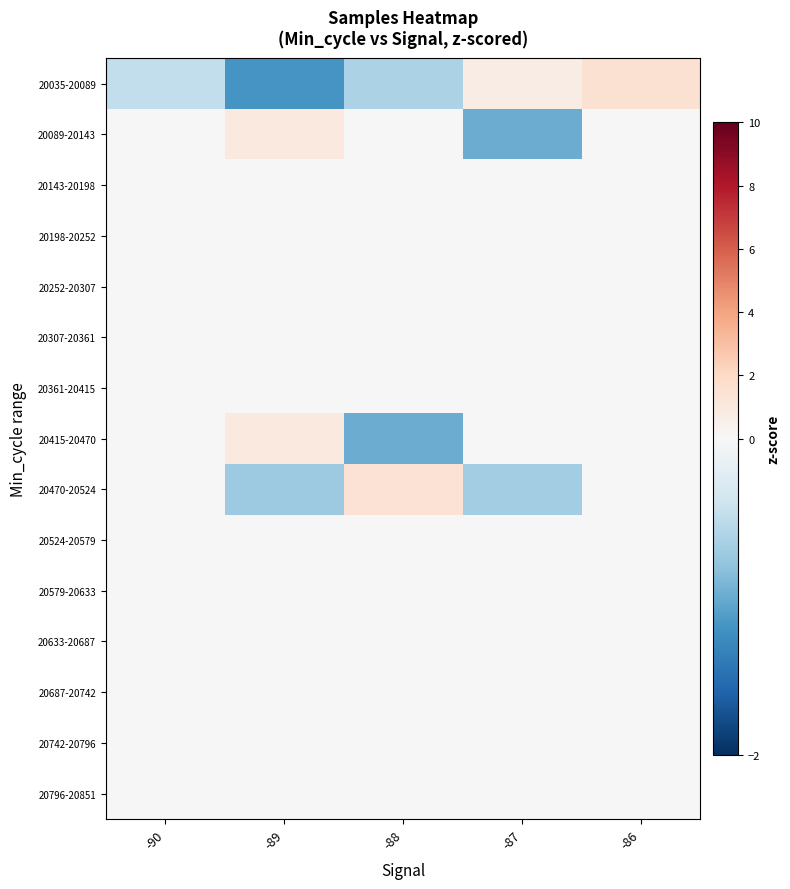

At which category does the chart reach its minimum across all series?

-89